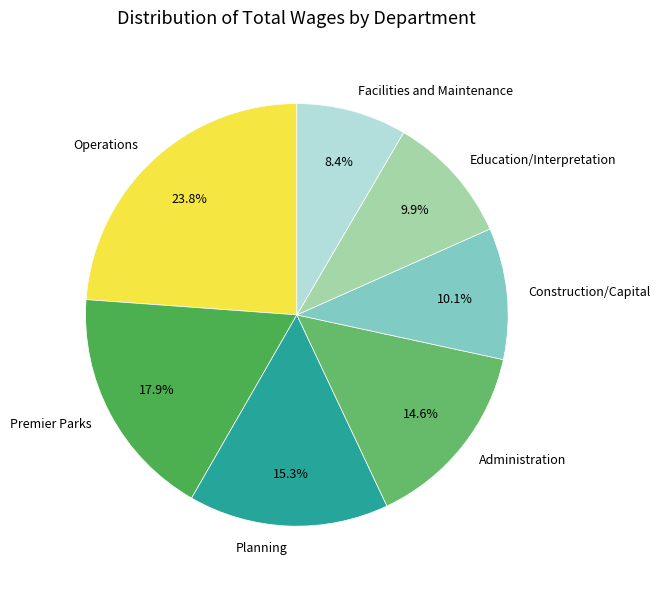

Count the number of slices in the pie.

7